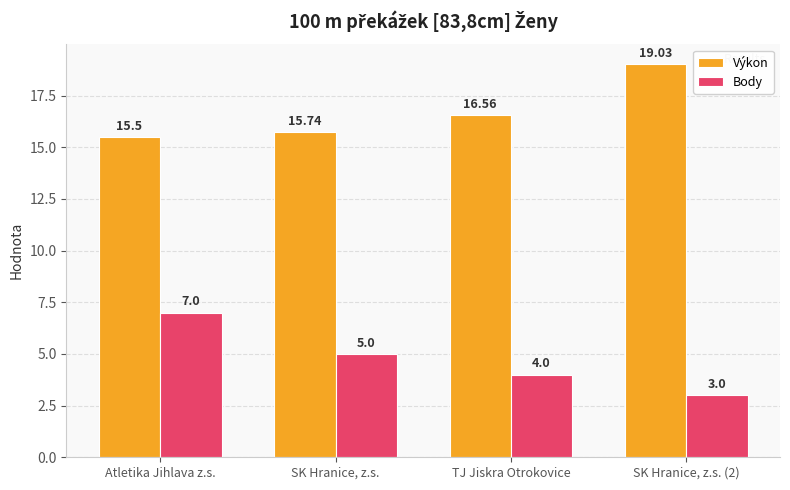

Which series changed the most between Atletika Jihlava z.s. and SK Hranice, z.s. (2)?

Body